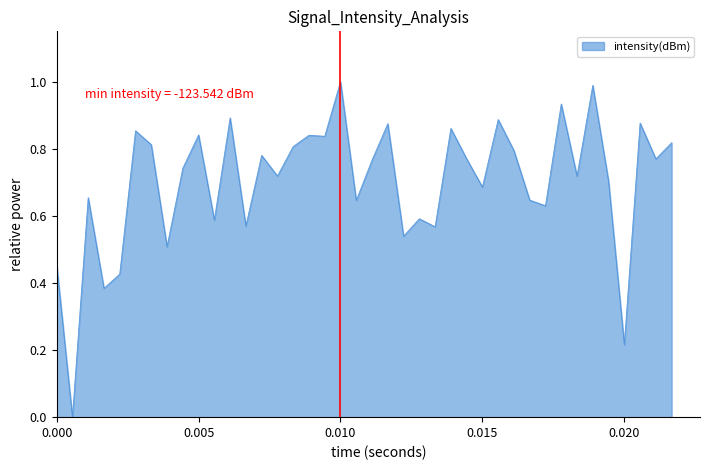

What is the maximum value shown in the chart?

1.0